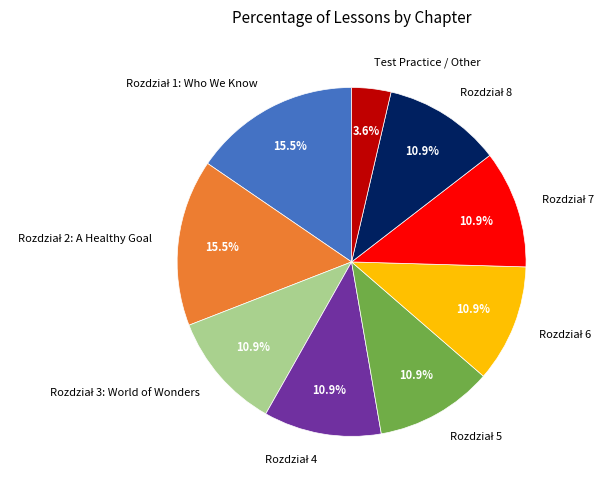

Does any single category account for the majority?

No